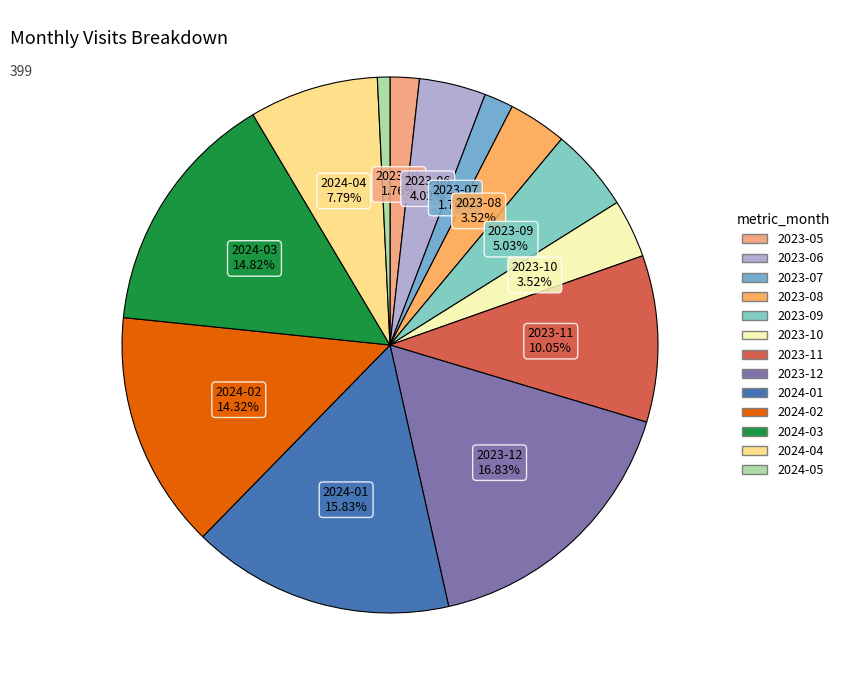

How many slices are in this pie chart?

13